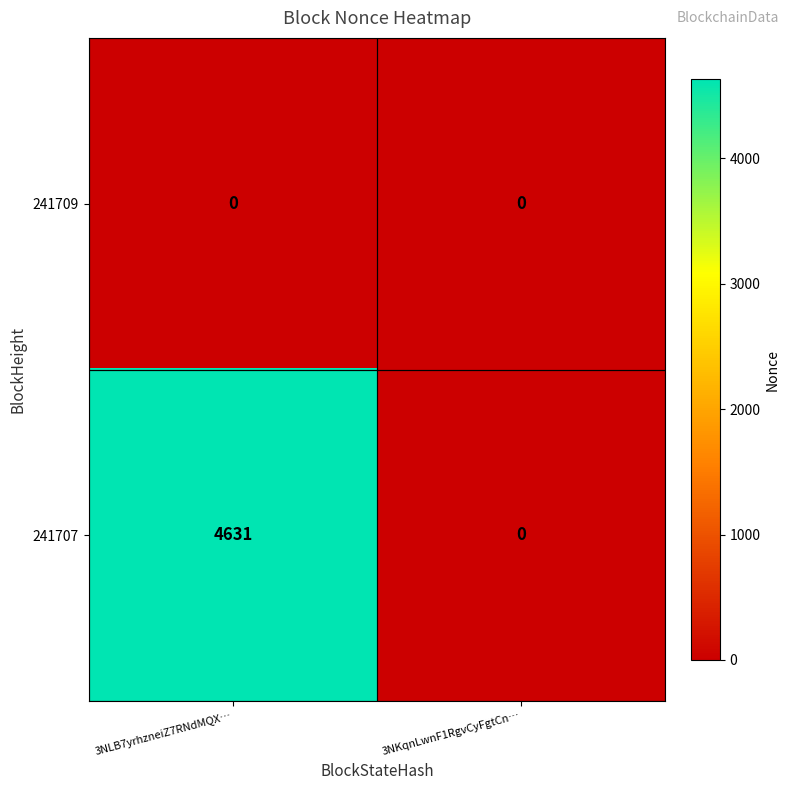

Reading left to right, transcribe all the data shown in this chart.

241709: 3NLB7yrhzneiZ7RNdMQX…=0	3NKqnLwnF1RgvCyFgtCn…=0
241707: 3NLB7yrhzneiZ7RNdMQX…=4631	3NKqnLwnF1RgvCyFgtCn…=0